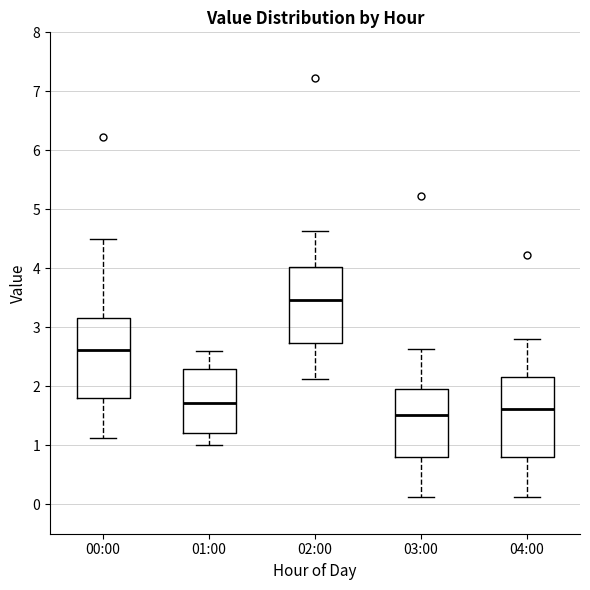

Where is the upper edge of the box for 02:00 on the y-axis? The values are not printed on the chart, so give them approximately, as read against the axis.

4.0